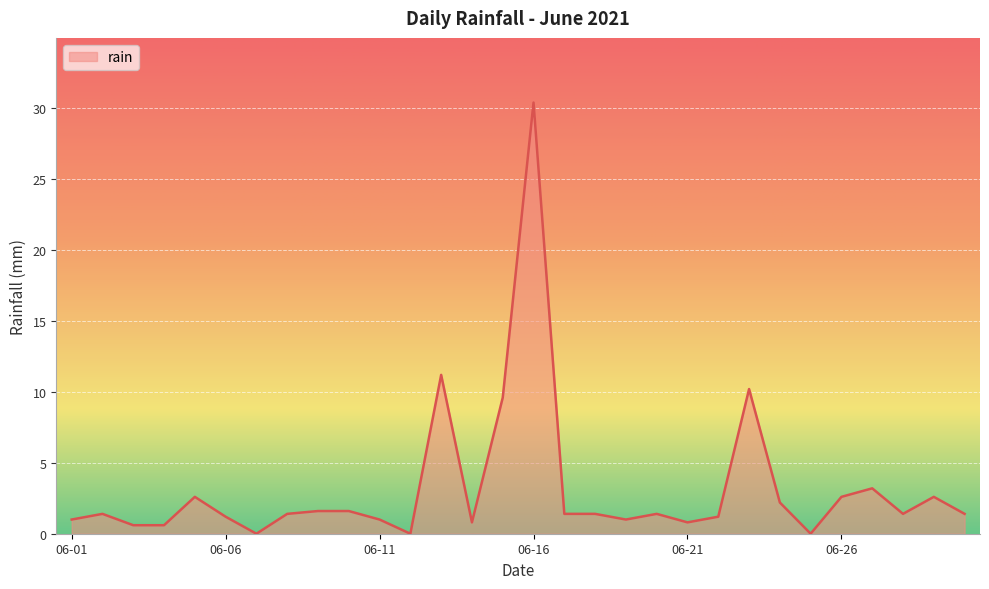

What is the greatest value displayed?

30.4